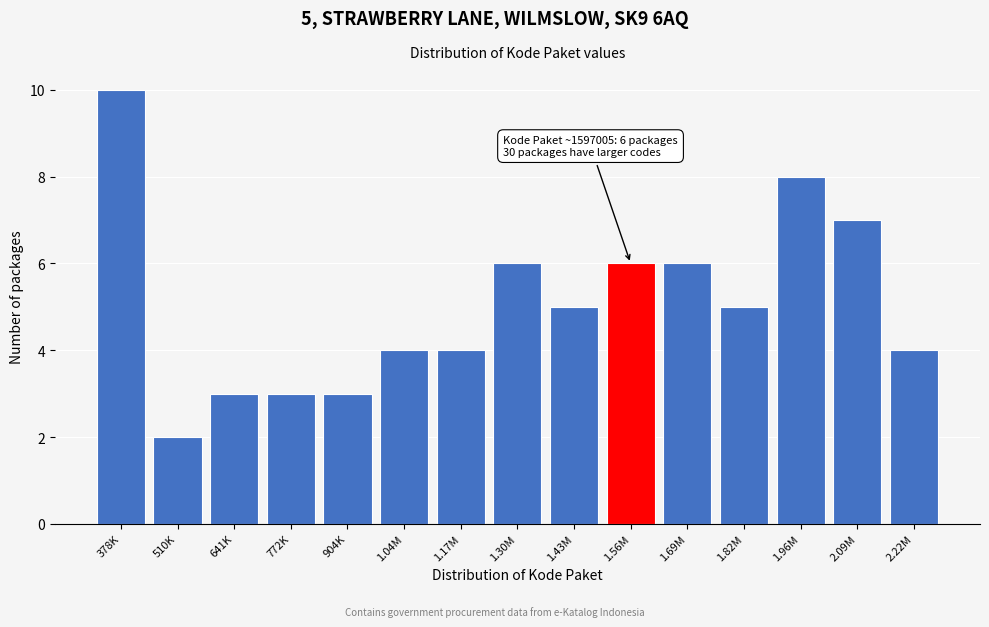

Reading right to left, list all the values displayed in this chart.

4	7	8	5	6	6	5	6	4	4	3	3	3	2	10